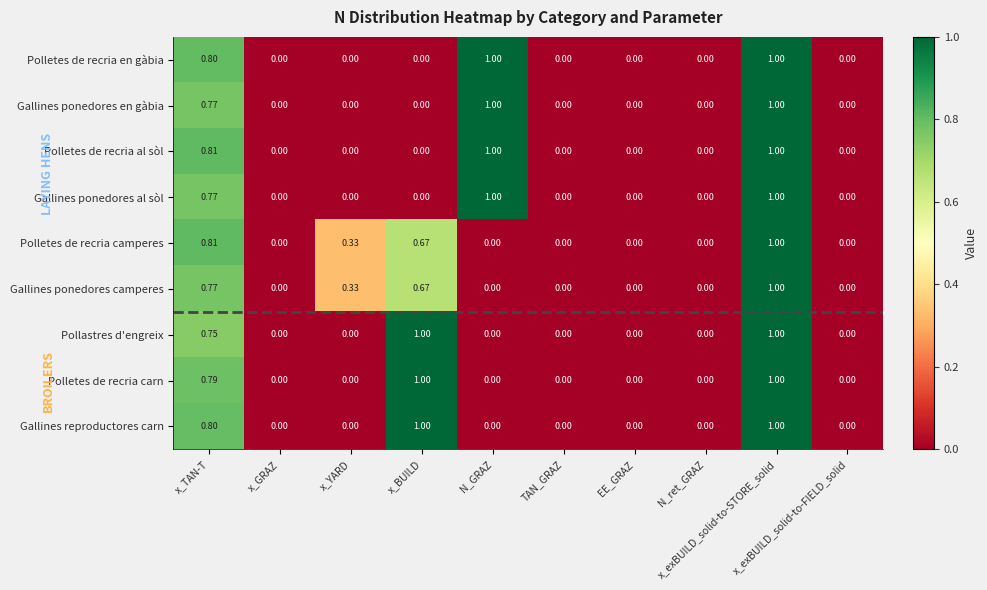

At which category is the sum across all series the highest?

x_exBUILD_solid-to-STORE_solid